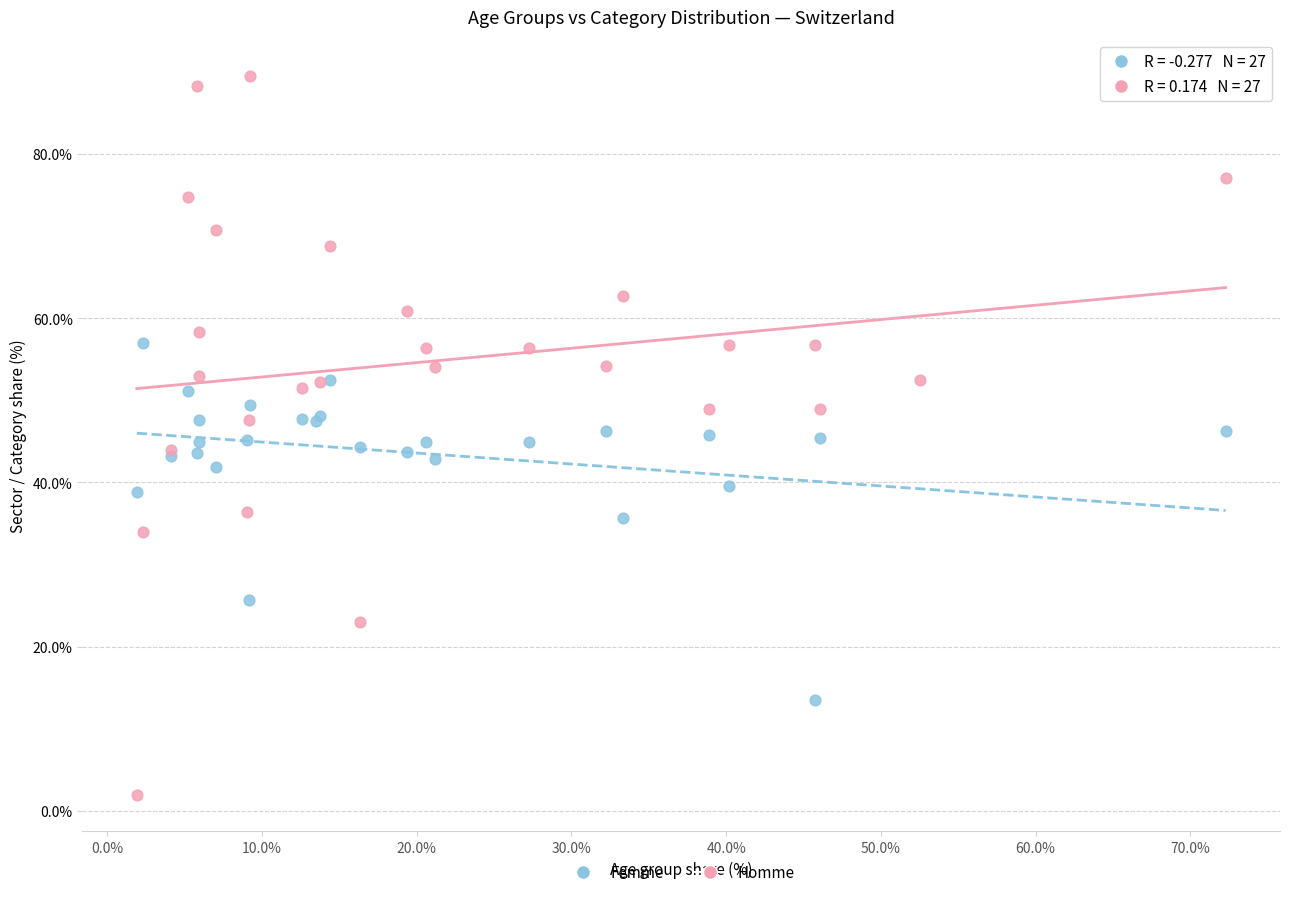

Which series reaches the maximum Y coordinate?

Homme